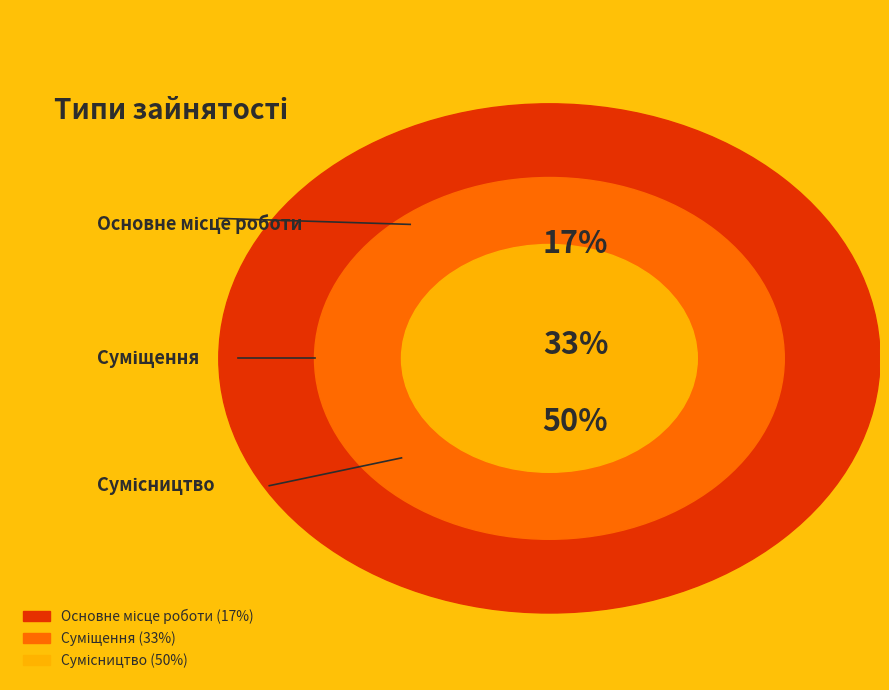

To the nearest percent, what percentage of the pie is Суміщення?

33%